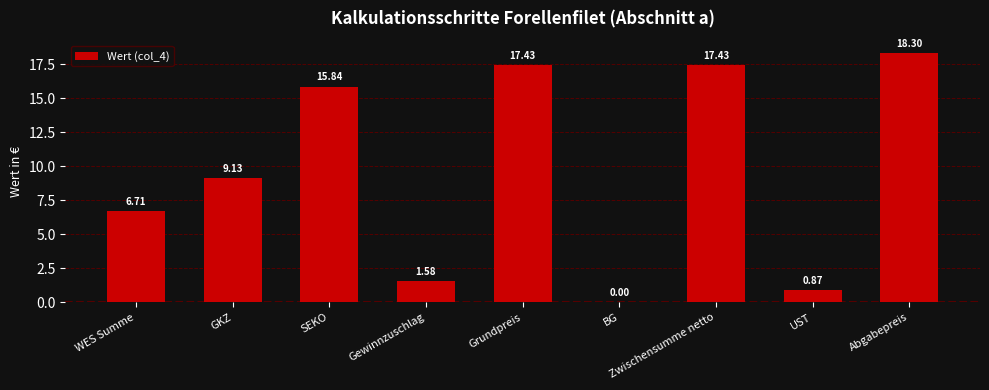

Where does the data first go above 9?

GKZ